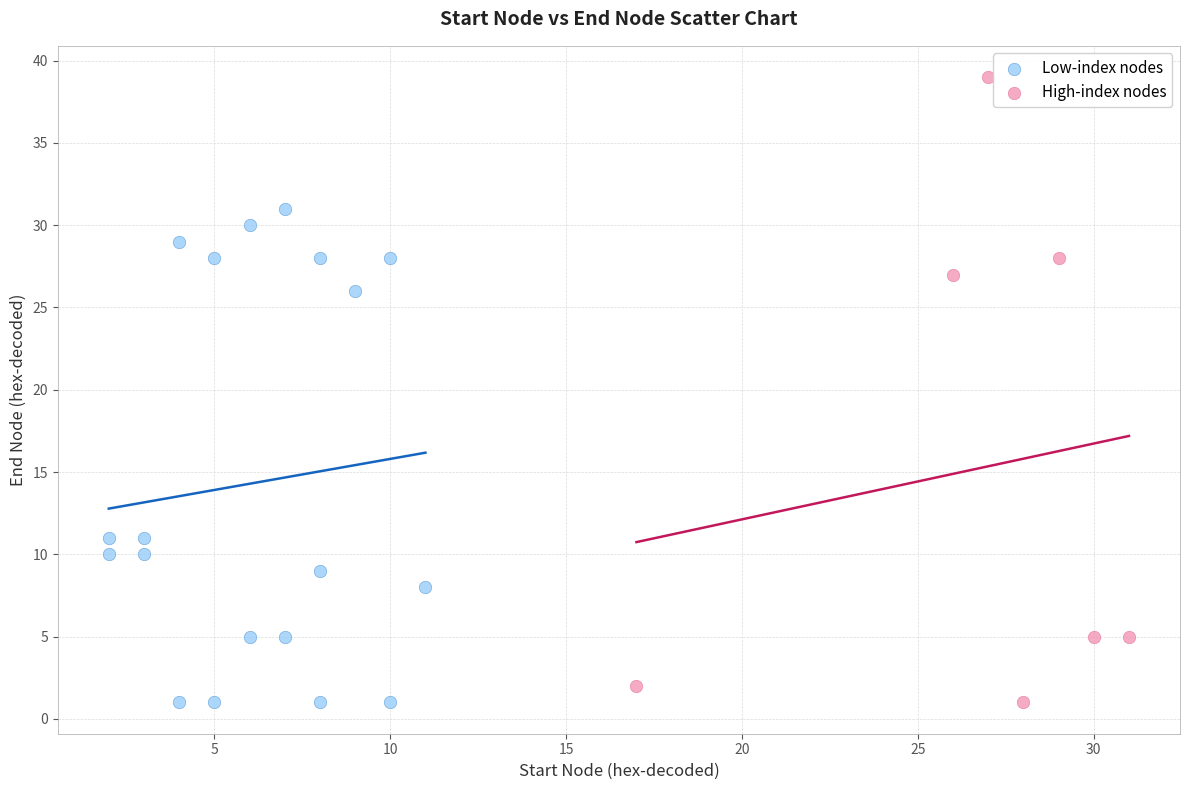

Which series has the largest Y range (max minus min)?

High-index nodes